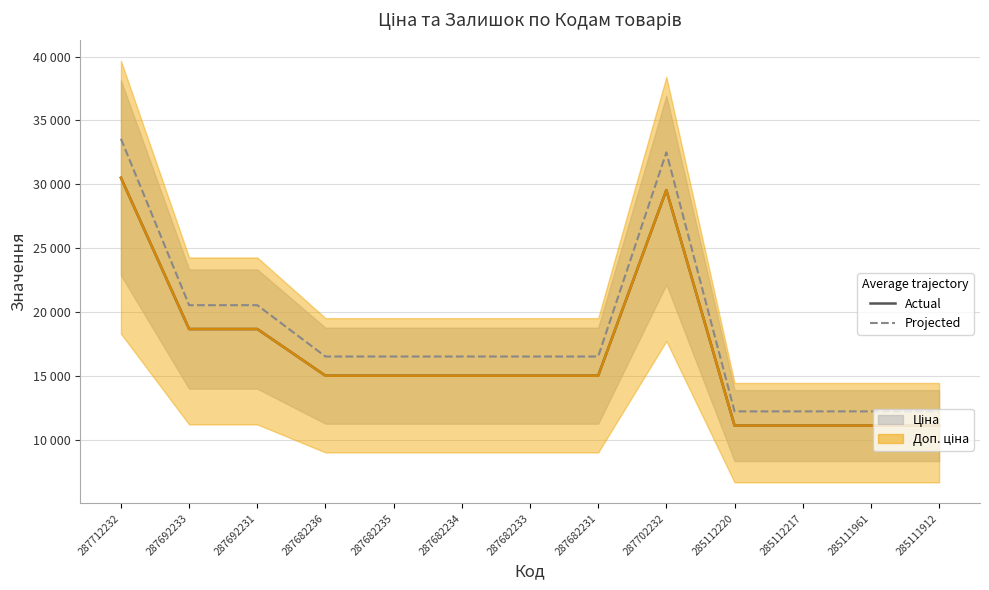

True or false: Доп. ціна and Ціна cross at least once.

False